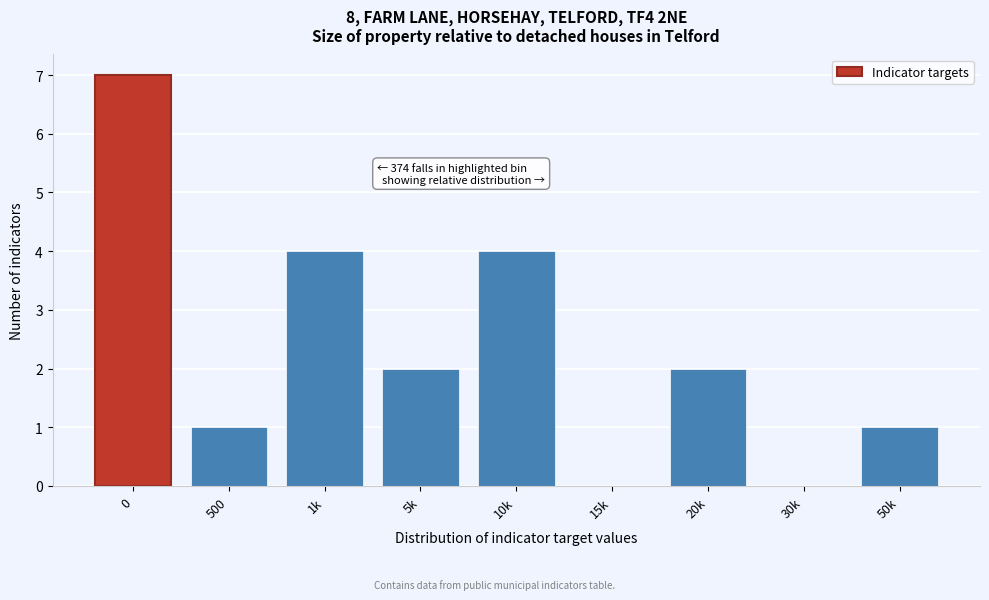

Reading right to left, list all the values displayed in this chart.

50k=1	30k=0	20k=2	15k=0	10k=4	5k=2	1k=4	500=1	0=7